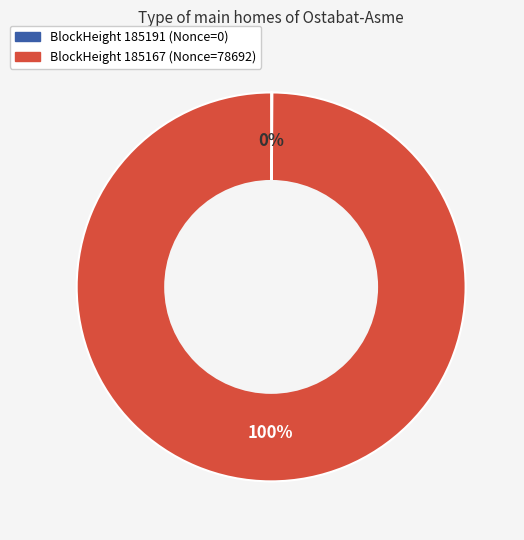

To the nearest percent, what is the average slice percentage?

50%